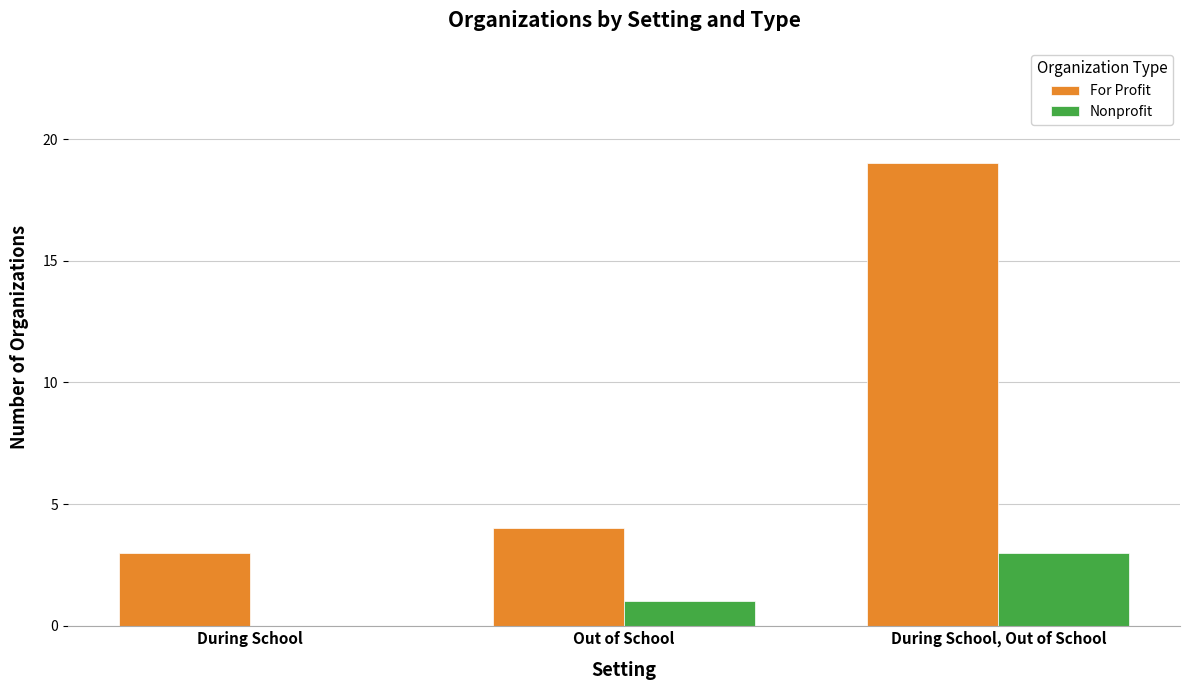

What is the highest value of the For Profit series?

19